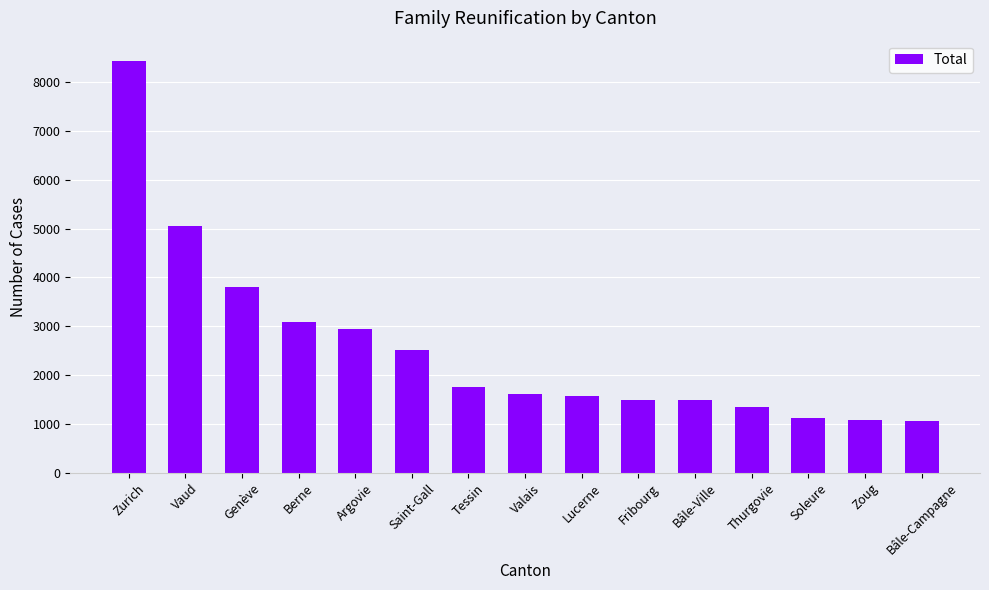

True or false: the data shows 681 at Thurgovie.

False